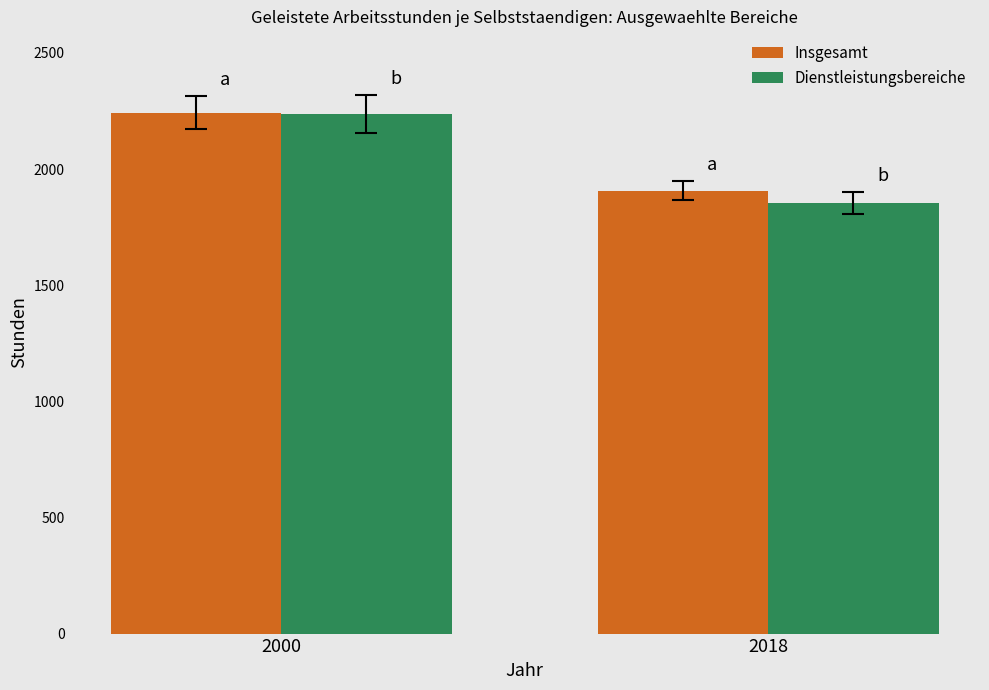

What are all the series names shown in the legend?

Insgesamt, Dienstleistungsbereiche